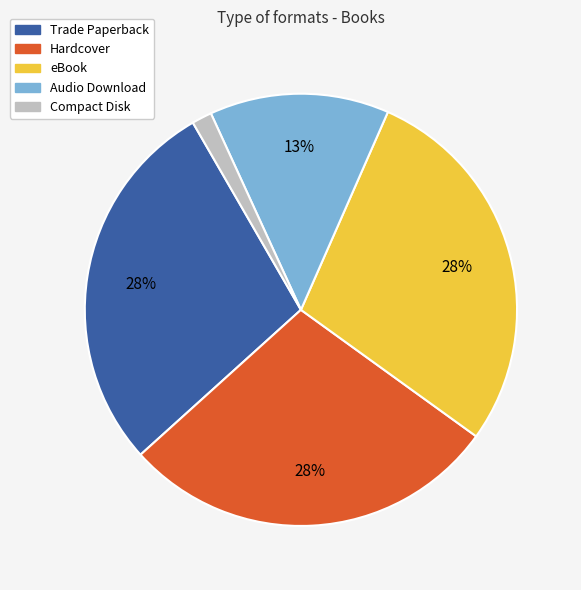

Between eBook and Audio Download, which is larger?

eBook